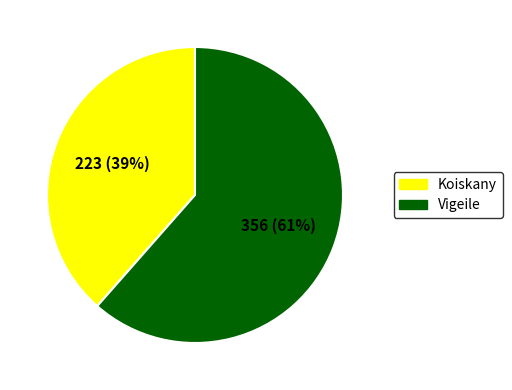

The Koiskany slice represents 39% of the pie. True or false?

True